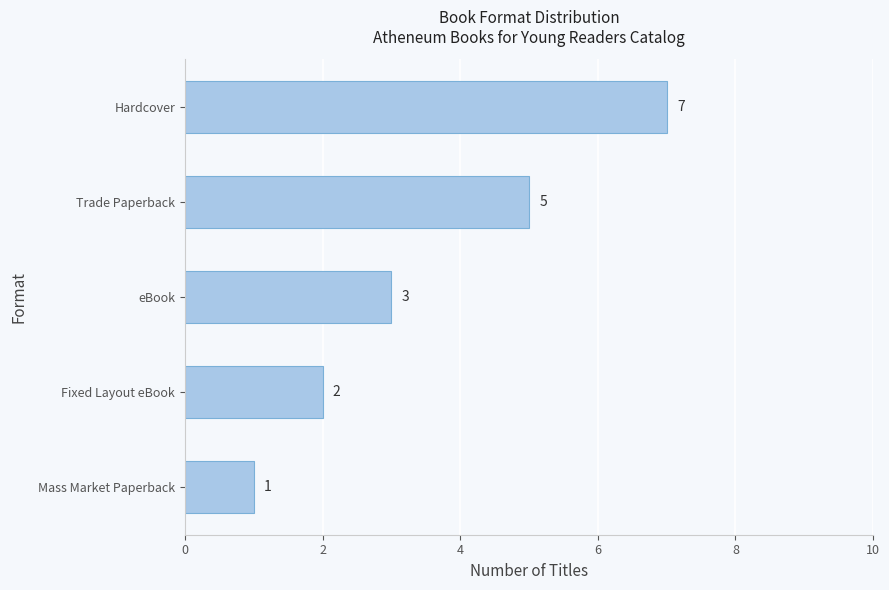

Which has a higher value, eBook or Mass Market Paperback?

eBook